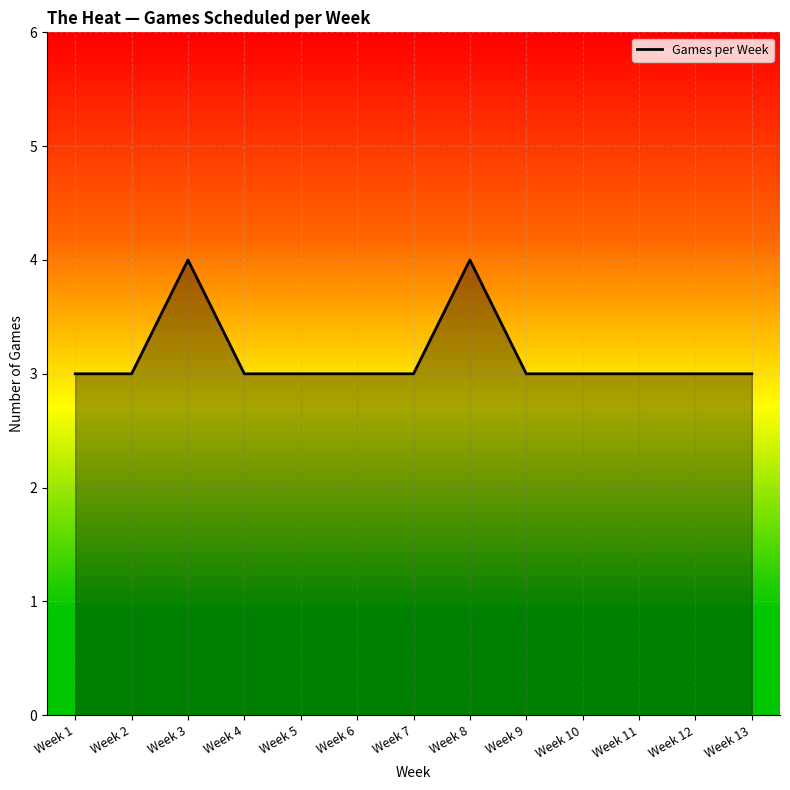

Between Week 8 and Week 13, which is larger?

Week 8